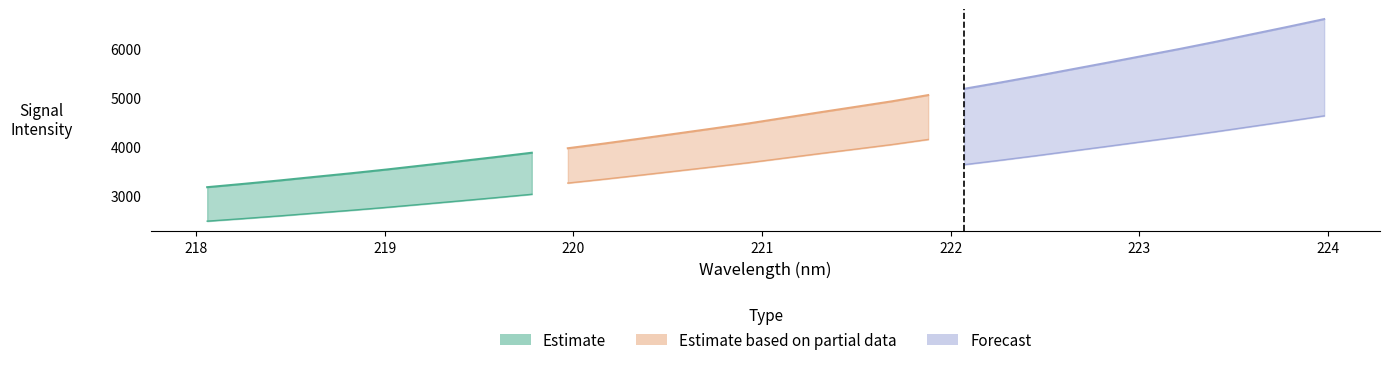

Reading left to right, what are all the values shown in this chart?

x: 218.1	218.3	218.4	218.6	218.8	219.0	219.2	219.4	219.6	219.8	220.0	220.2	220.4	220.5	220.7	220.9	221.1	221.3	221.5	221.7	221.9	222.1	222.3	222.5	222.6	222.8	223.0	223.2	223.4	223.6	223.8	224.0
y: 3161.6	3228.9	3298.8	3373.7	3447.3	3525.5	3608.9	3692.7	3778.2	3866.8	3958.6	4054.2	4154.7	4256.8	4359.8	4464.9	4580.4	4695.2	4807.4	4920.2	5047.1	5175.7	5303.8	5437.0	5575.7	5713.5	5853.9	5993.9	6140.8	6293.7	6446.0	6602.8